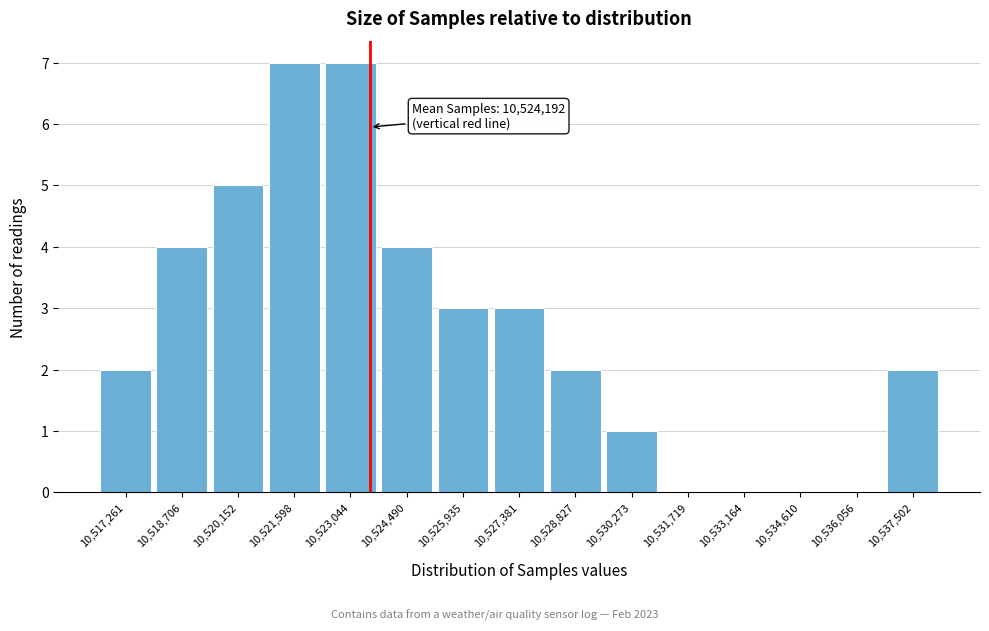

Reading left to right, transcribe all the data shown in this chart.

10,517,261=2	10,518,706=4	10,520,152=5	10,521,598=7	10,523,044=7	10,524,490=4	10,525,935=3	10,527,381=3	10,528,827=2	10,530,273=1	10,531,719=0	10,533,164=0	10,534,610=0	10,536,056=0	10,537,502=2